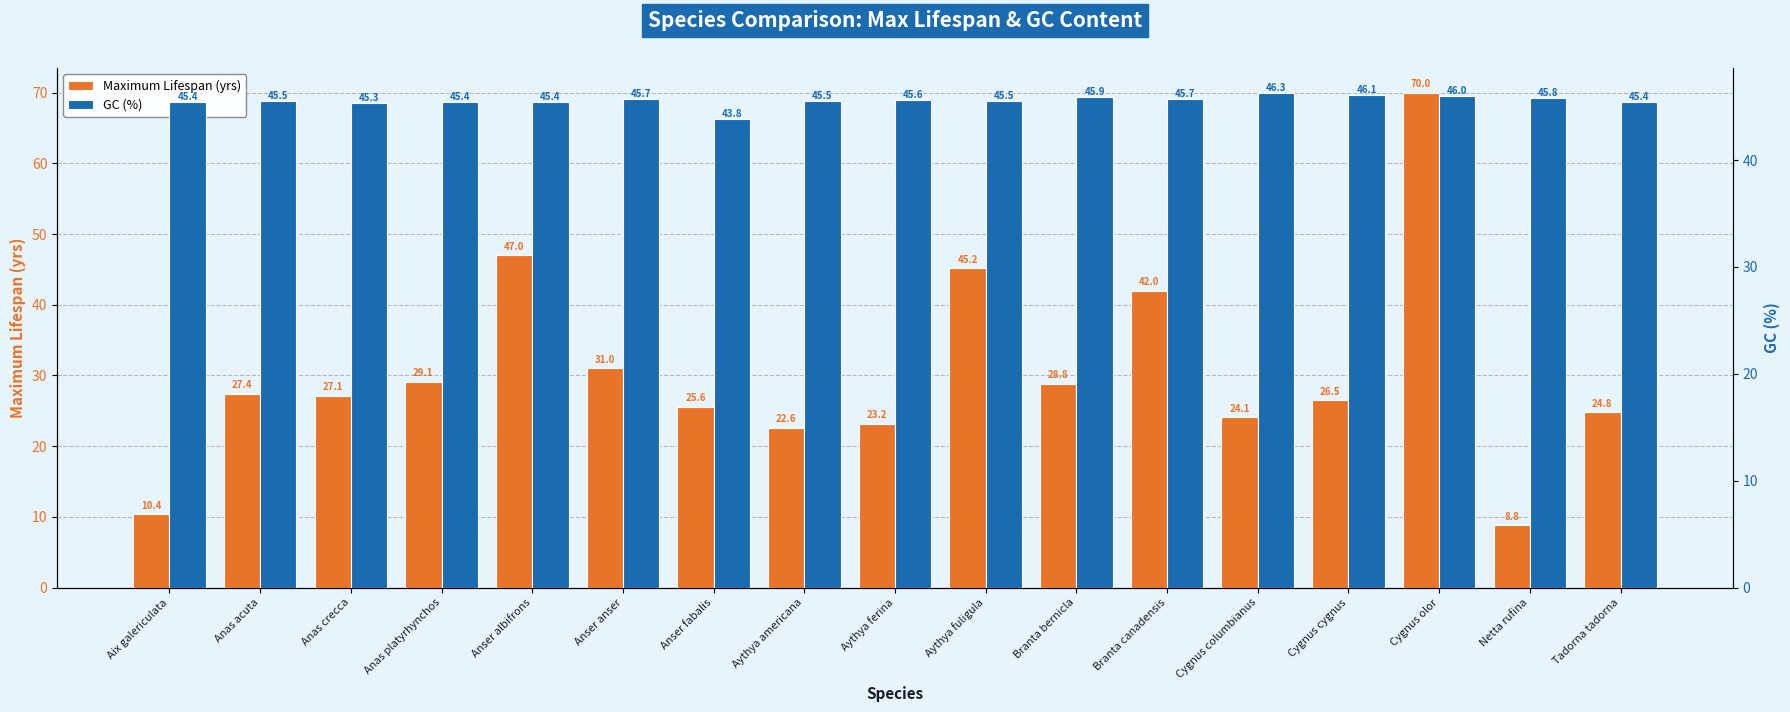

Where is GC (%) nearest to the value 45?

Anas crecca